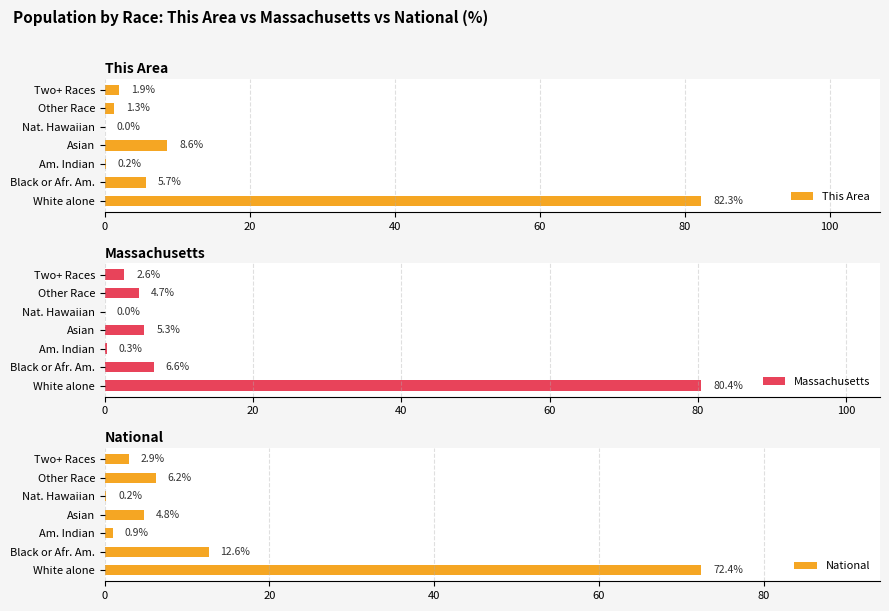

What is the maximum value for National?

72.4